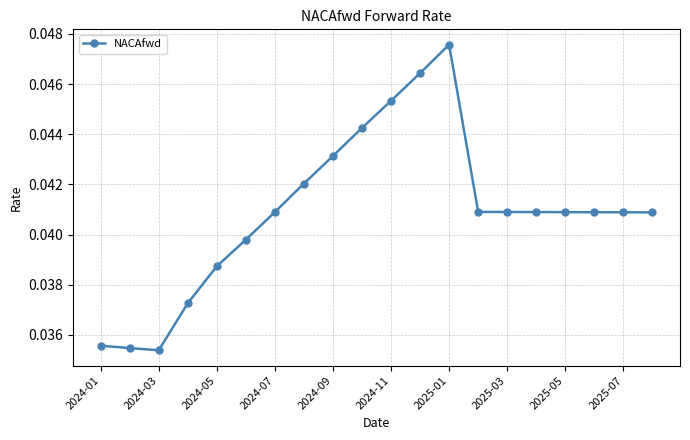

Is it true that the value at 2024-11 is 0.1?

False